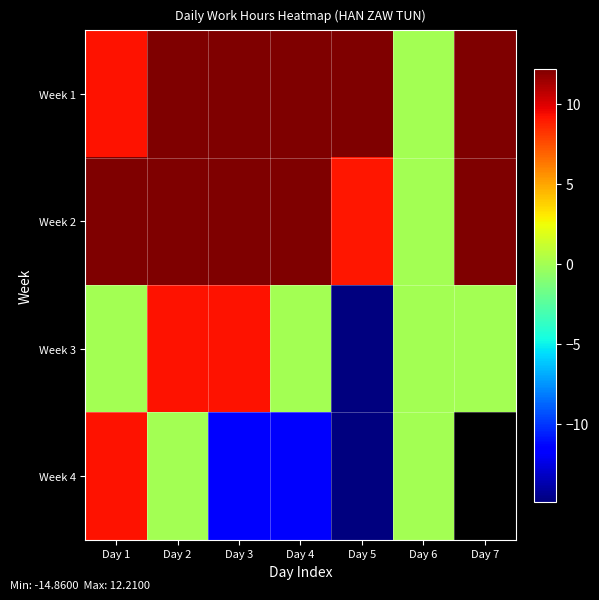

Which label corresponds to the smallest value in the chart?

Day 5